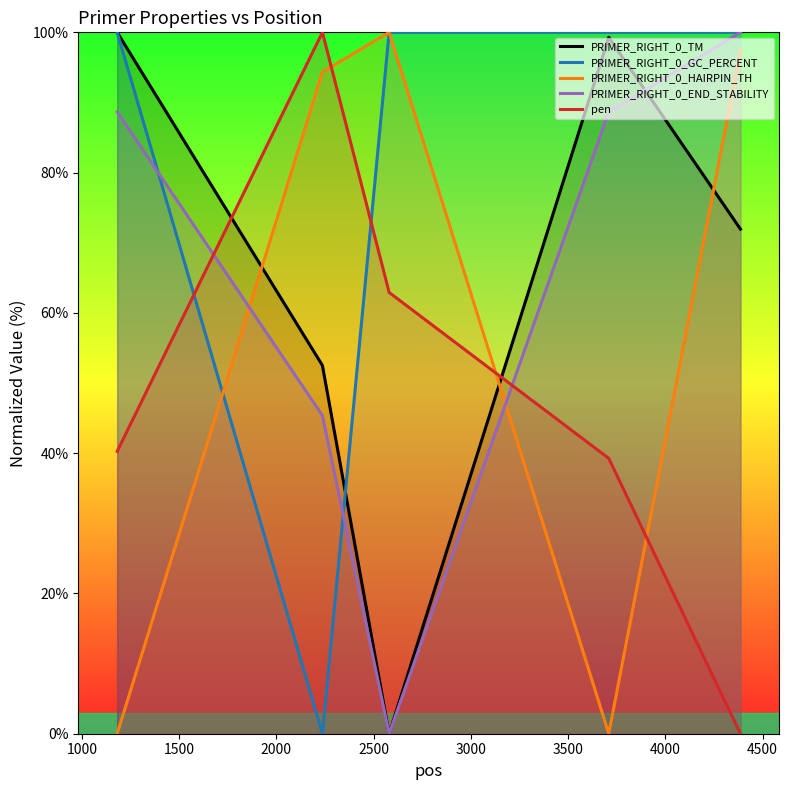

True or false: pen has more than 1 interior local peaks.

False